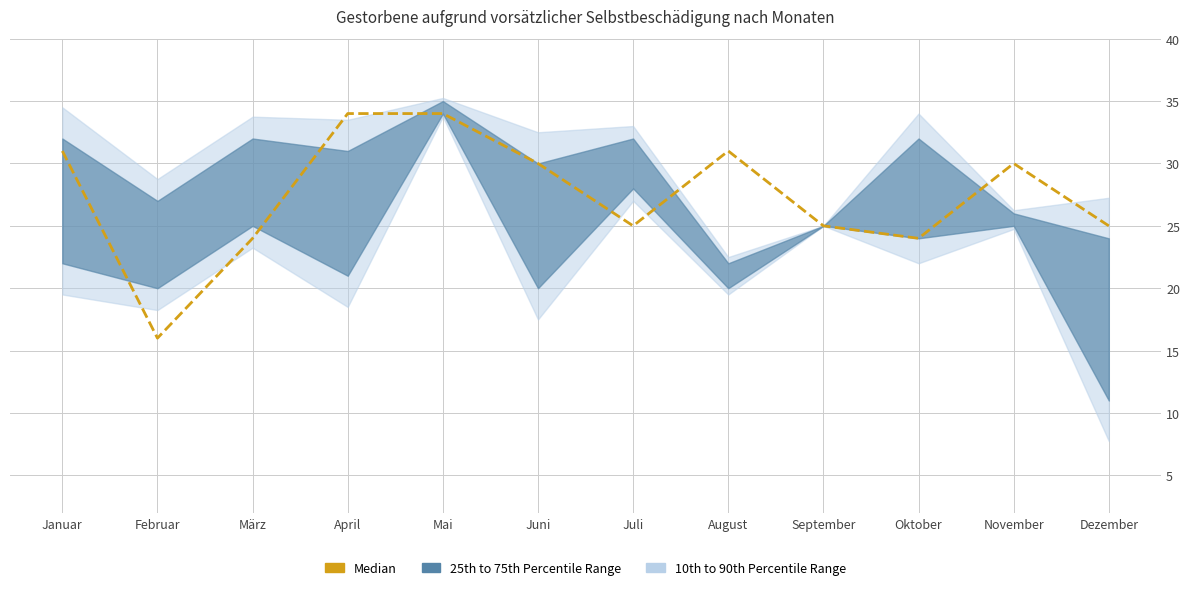

At which label does the data first exceed 30?

Januar